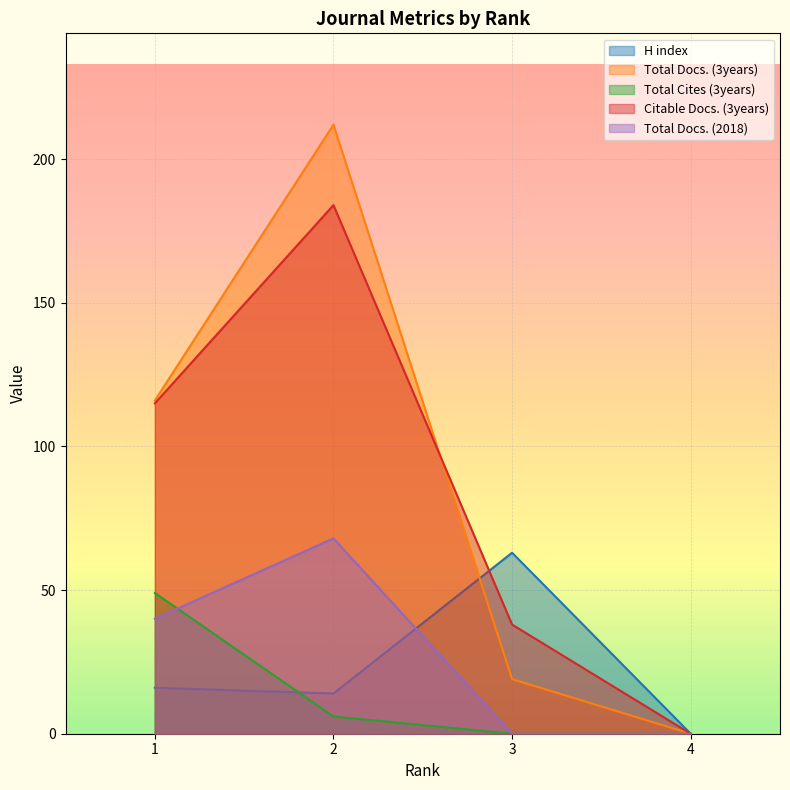

How many lines are shown in the chart?

5